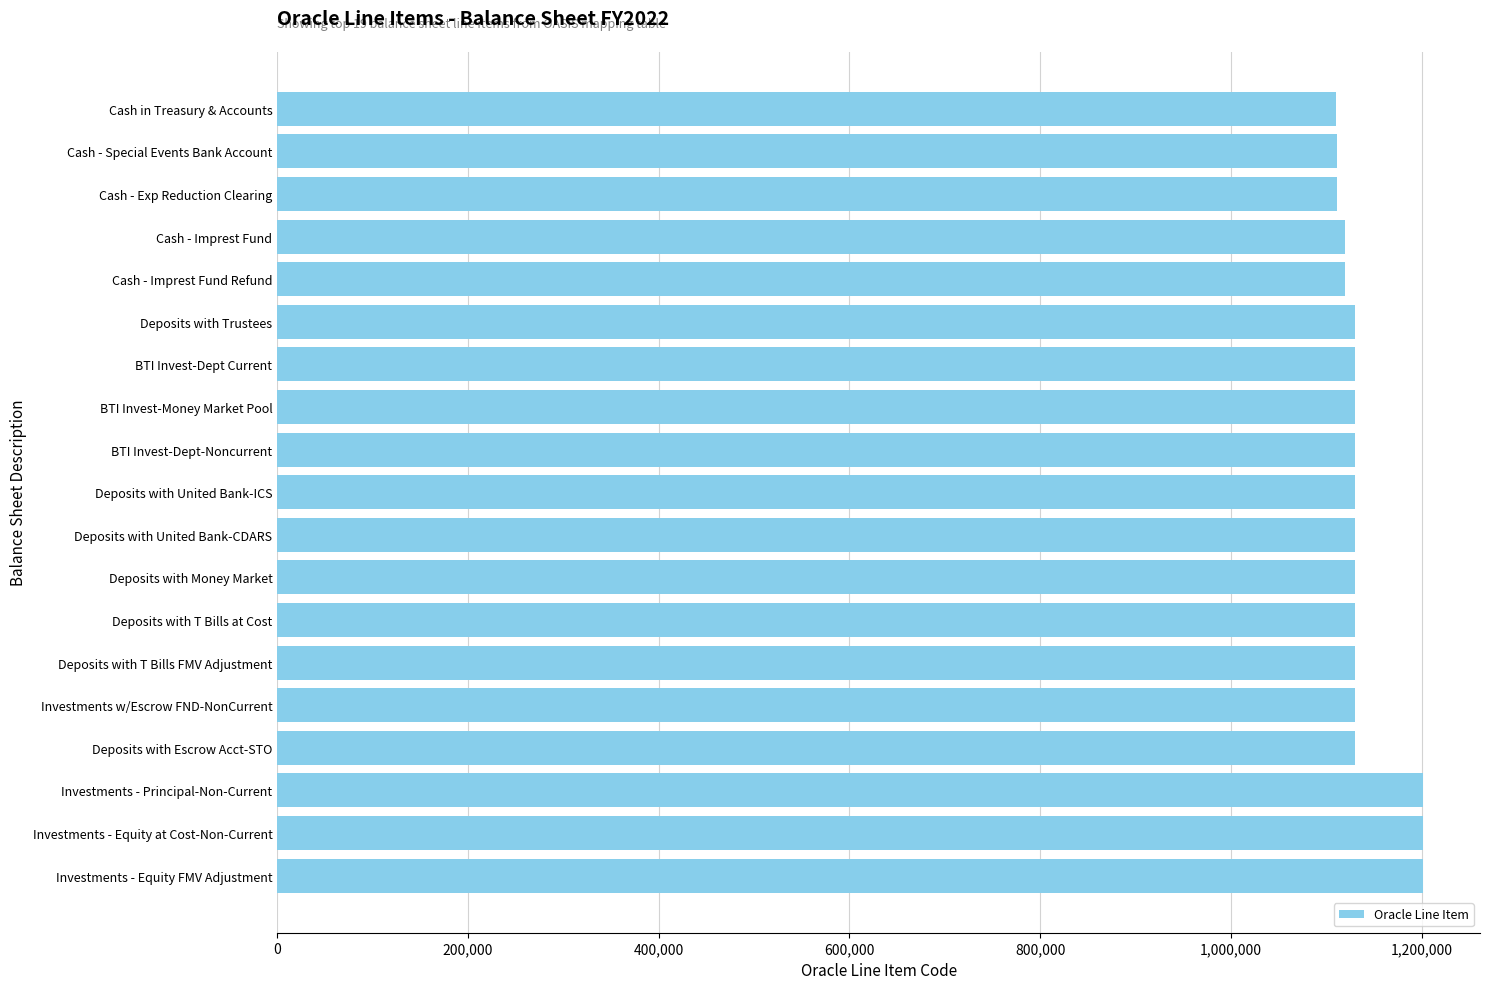

What is the difference between the maximum and minimum values?

90601